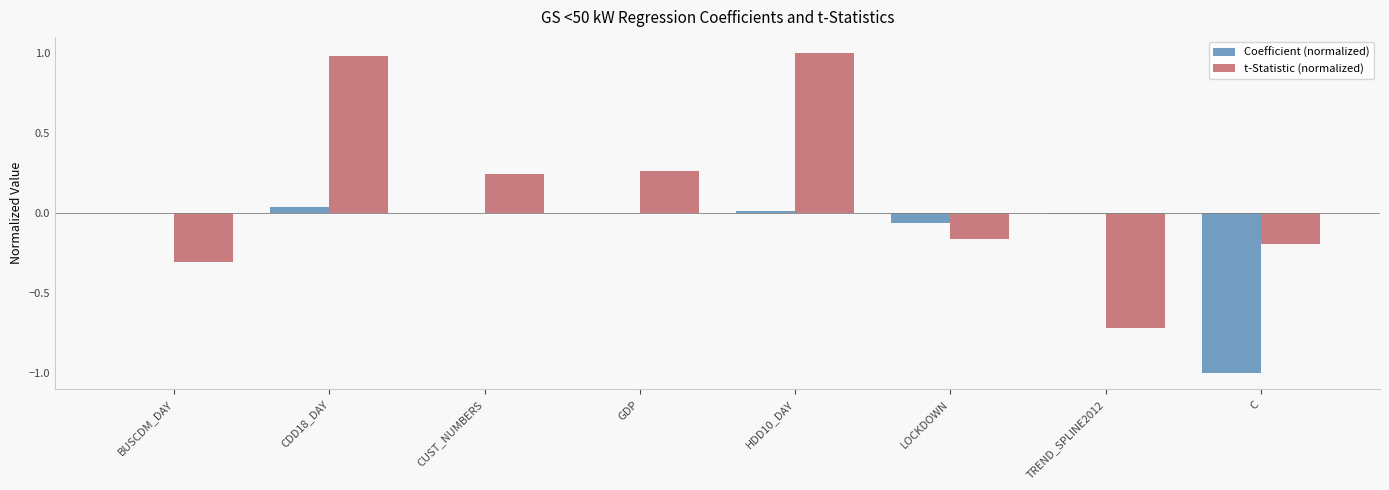

Count the number of data series in this chart.

2